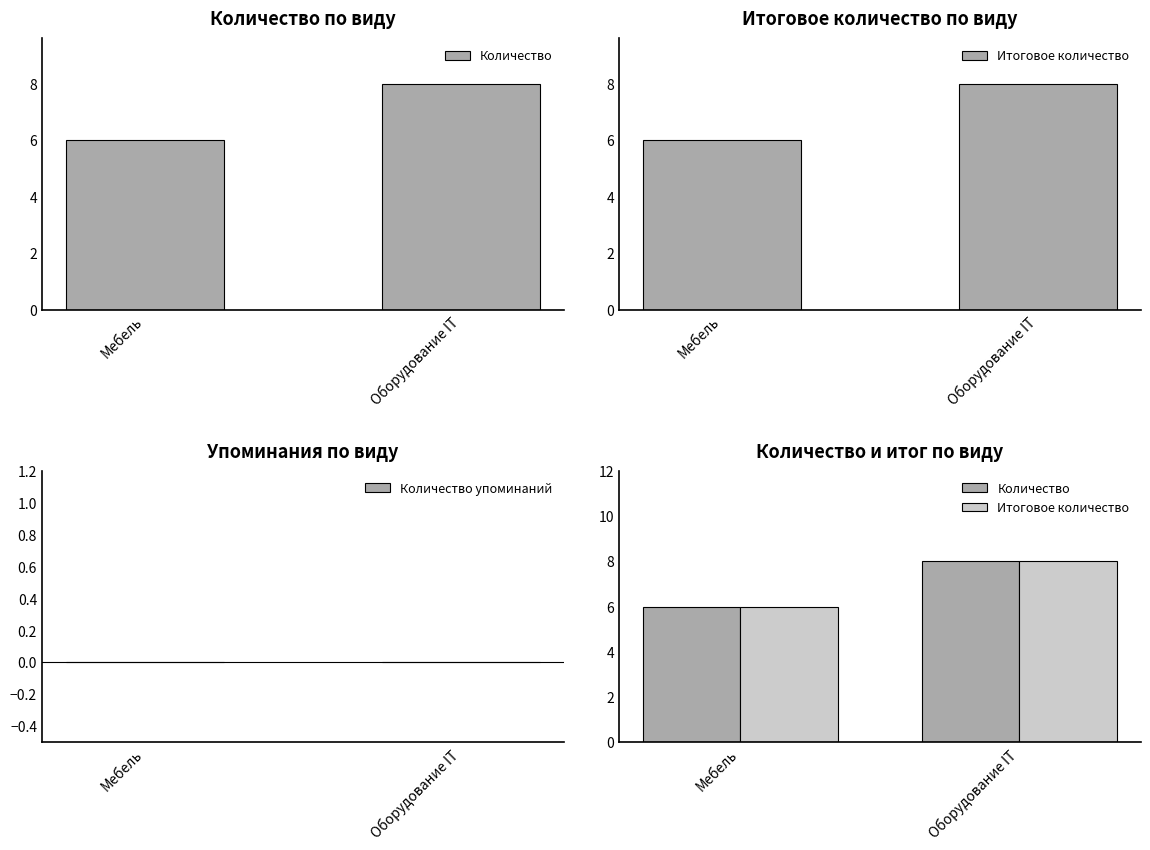

Reading left to right, transcribe all the data shown in this chart.

Количество: Мебель=6	Оборудование IT=8
Итоговое количество: Мебель=6	Оборудование IT=8
Количество упоминаний: Мебель=0	Оборудование IT=0